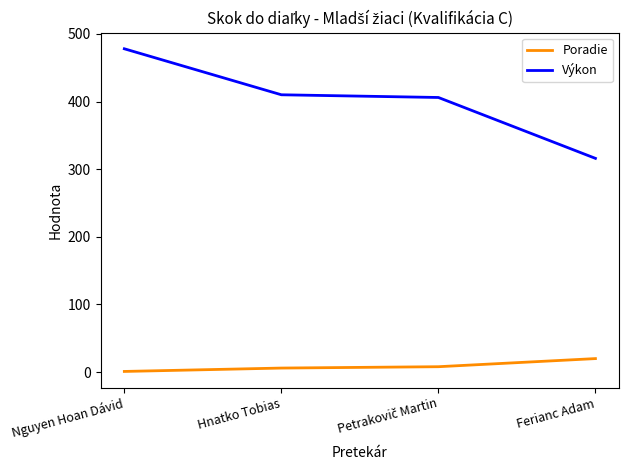

True or false: Výkon and Poradie cross at least once.

False